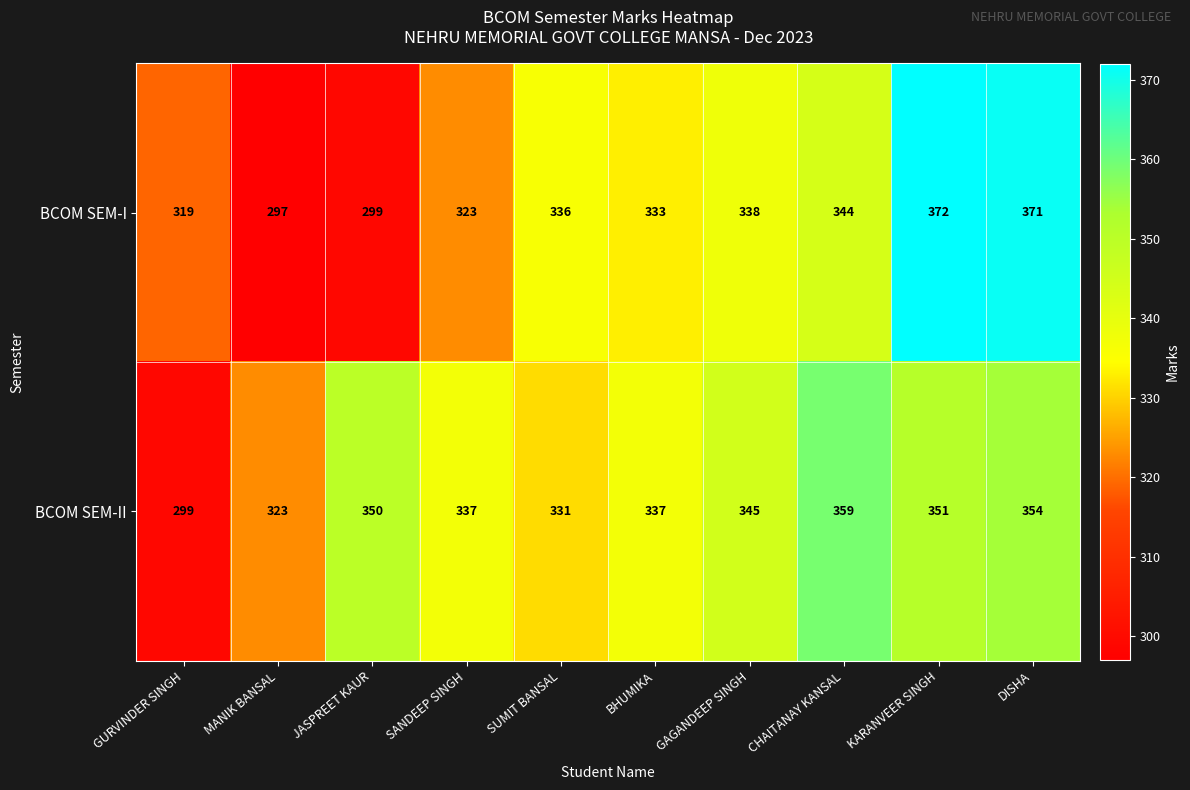

List the series in order of their peak value, lowest first.

BCOM SEM-II, BCOM SEM-I